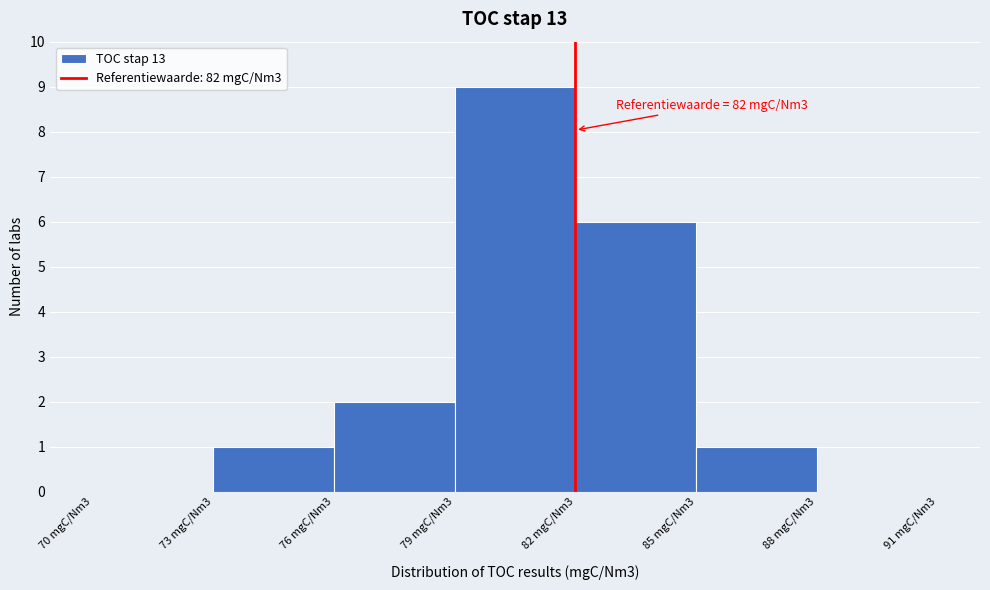

Reading left to right, extract all data points from this chart.

70 mgC/Nm3=0	73 mgC/Nm3=1	76 mgC/Nm3=2	79 mgC/Nm3=9	82 mgC/Nm3=6	85 mgC/Nm3=1	88 mgC/Nm3=0